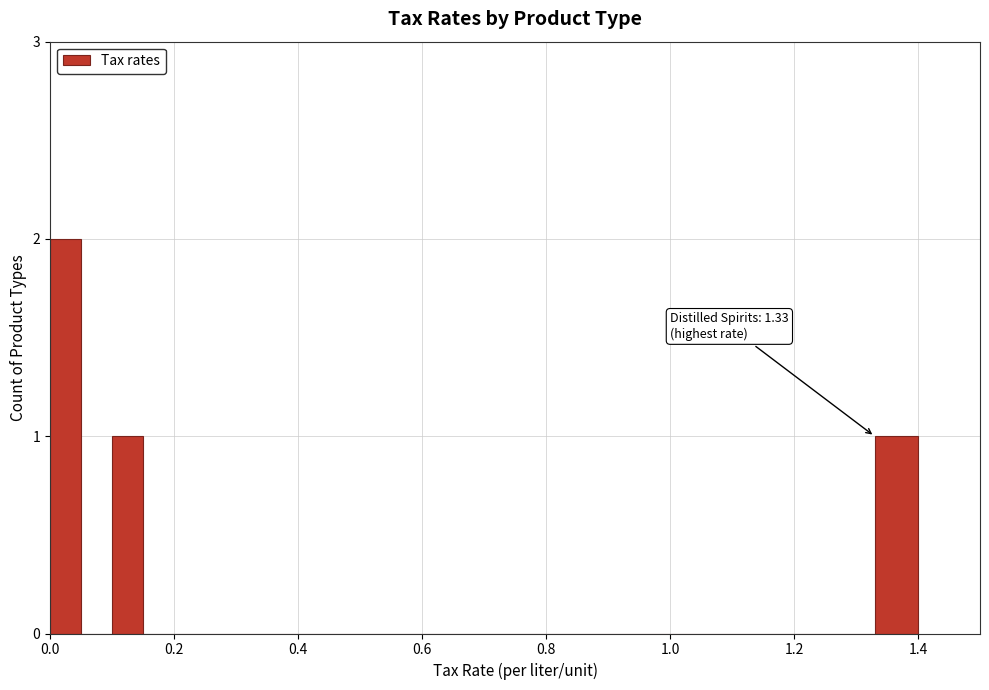

Read against the x-axis, roughly where is the centre of the tallest bar?

0.02